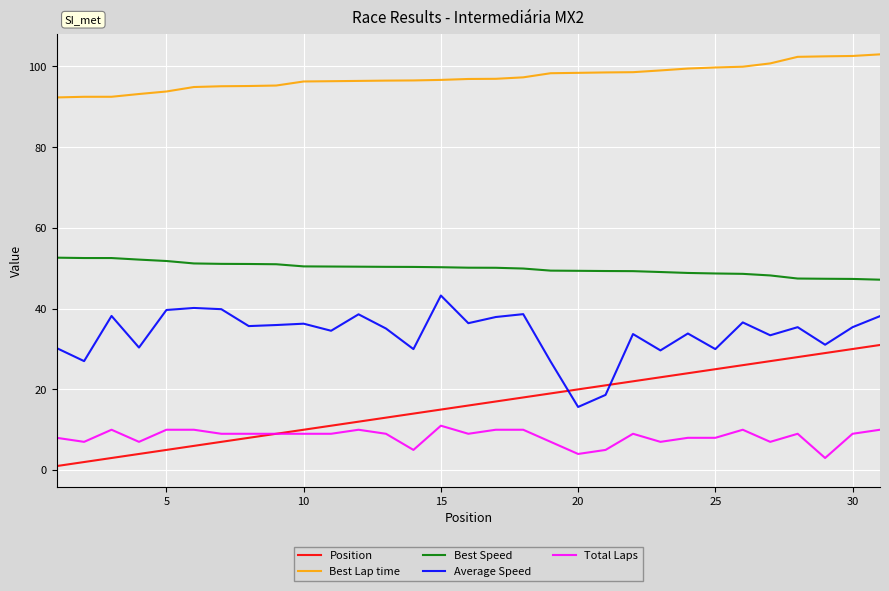

Which series has the largest total across all categories?

Best Lap time